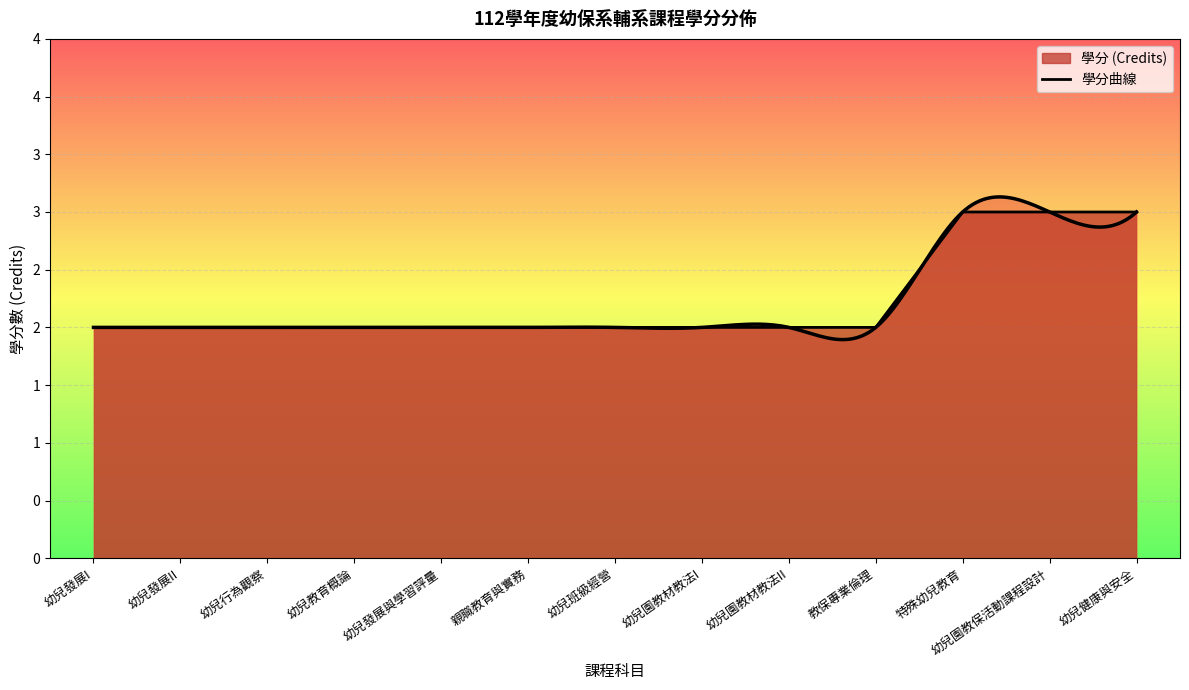

Between 幼兒健康與安全 and 幼兒教育概論, which is larger?

幼兒健康與安全